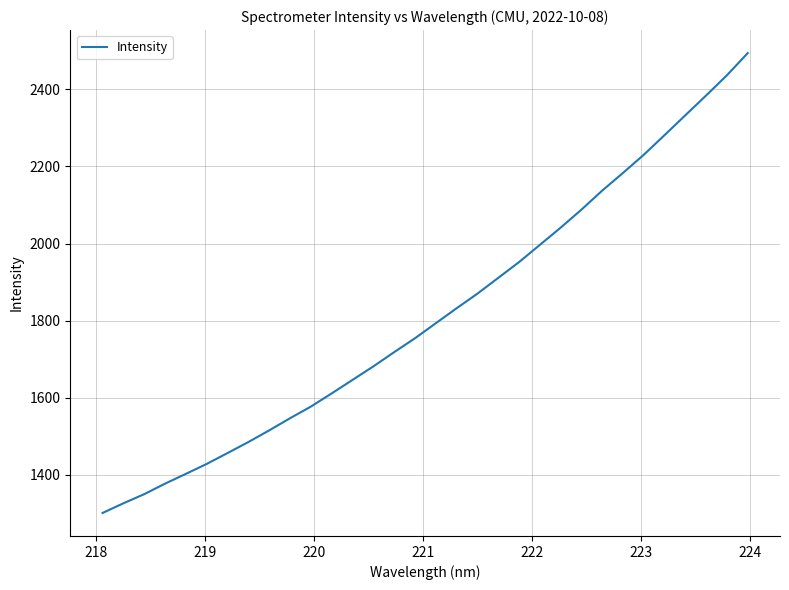

What is the minimum value shown in the chart?

1301.1